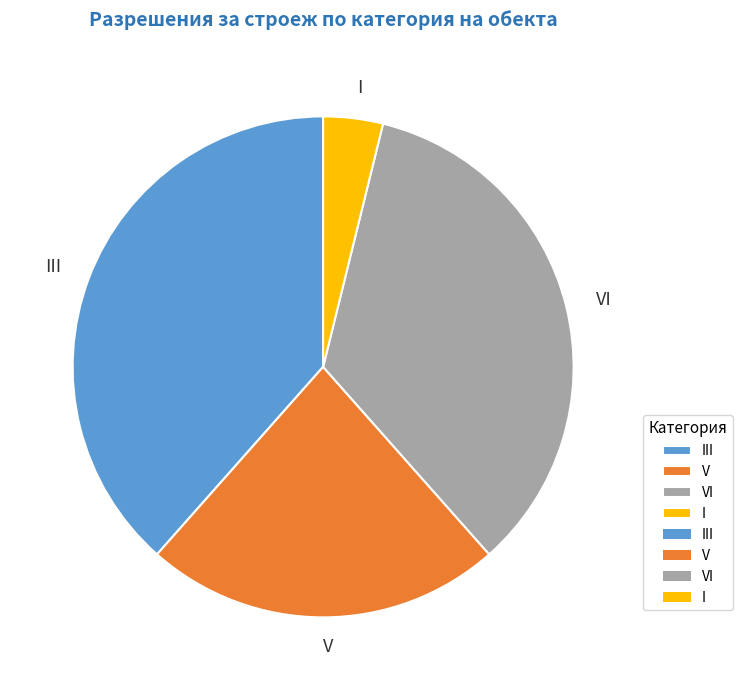

Is there a majority slice in this chart?

No